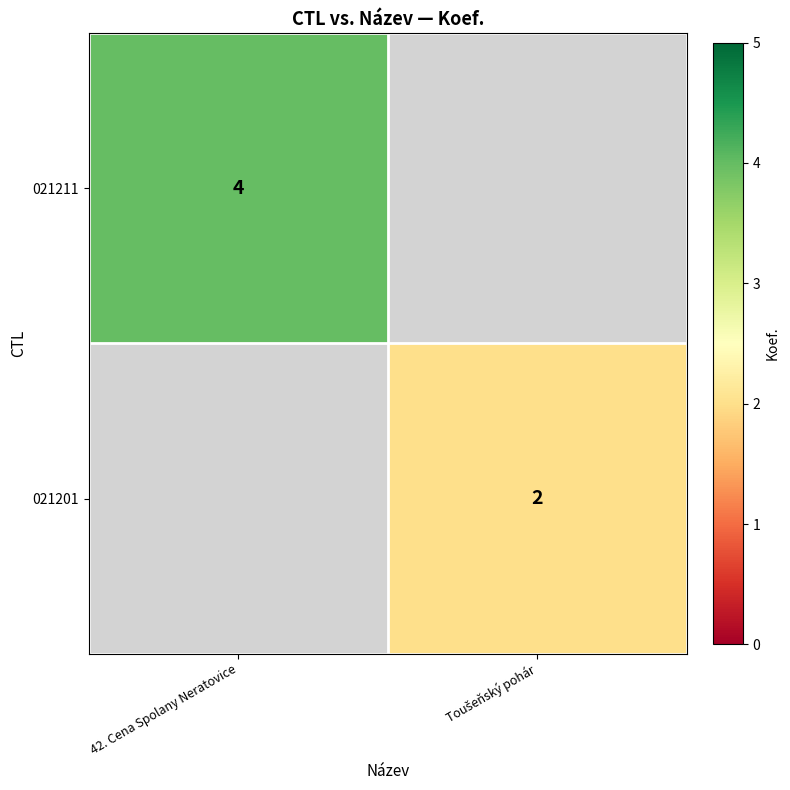

Is it true that 021211 equals 6 at 42. Cena Spolany Neratovice?

False